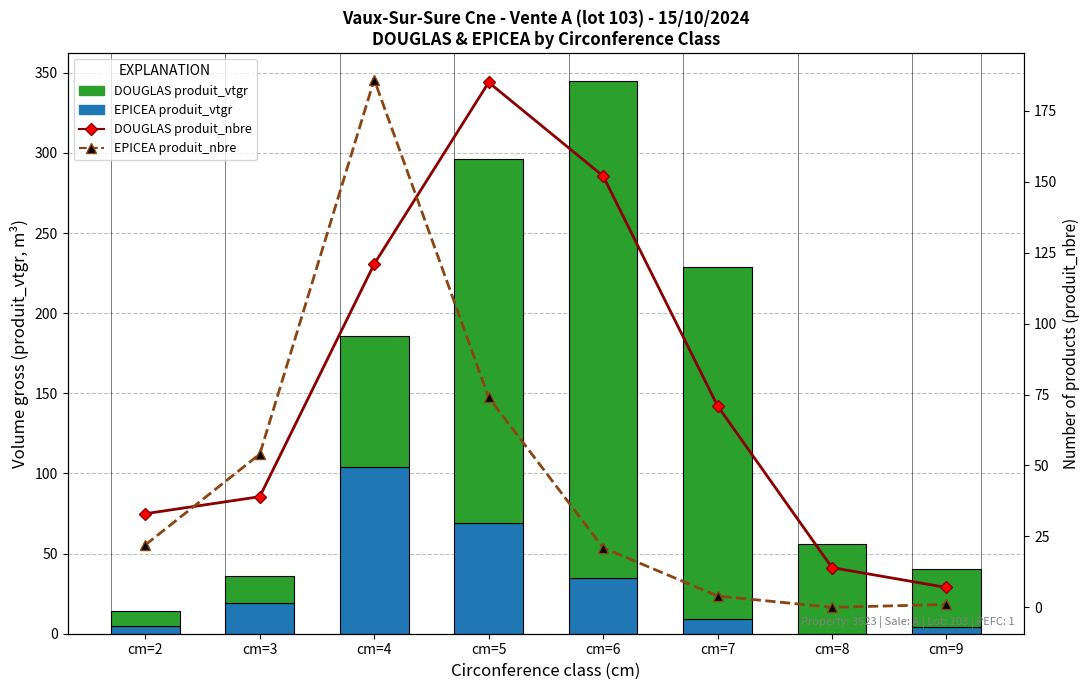

What is the difference between the highest and lowest values at cm=6?

289.2